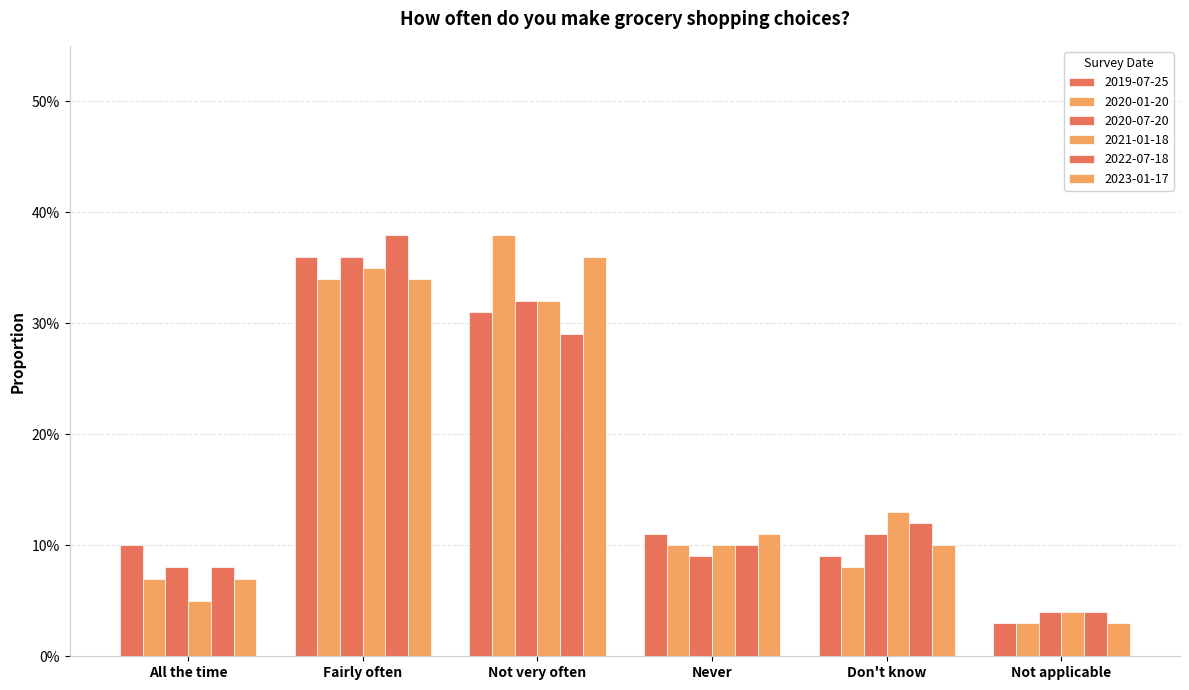

Read the 2021-01-18 value at Not very often.

0.3